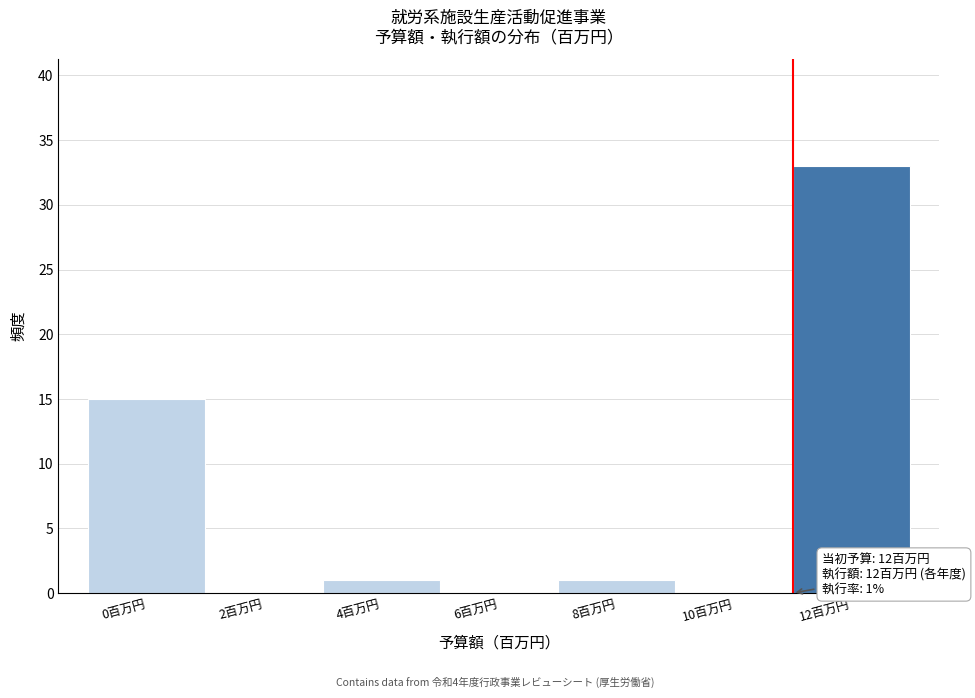

Reading left to right, list all the values displayed in this chart.

0百万円=15	2百万円=0	4百万円=1	6百万円=0	8百万円=1	10百万円=0	12百万円=33